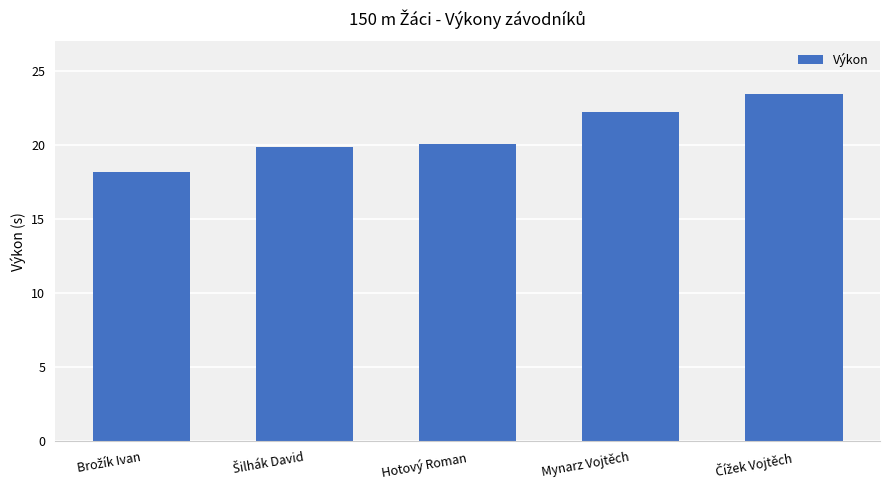

What is the value of the 5th bar from the left?

23.5